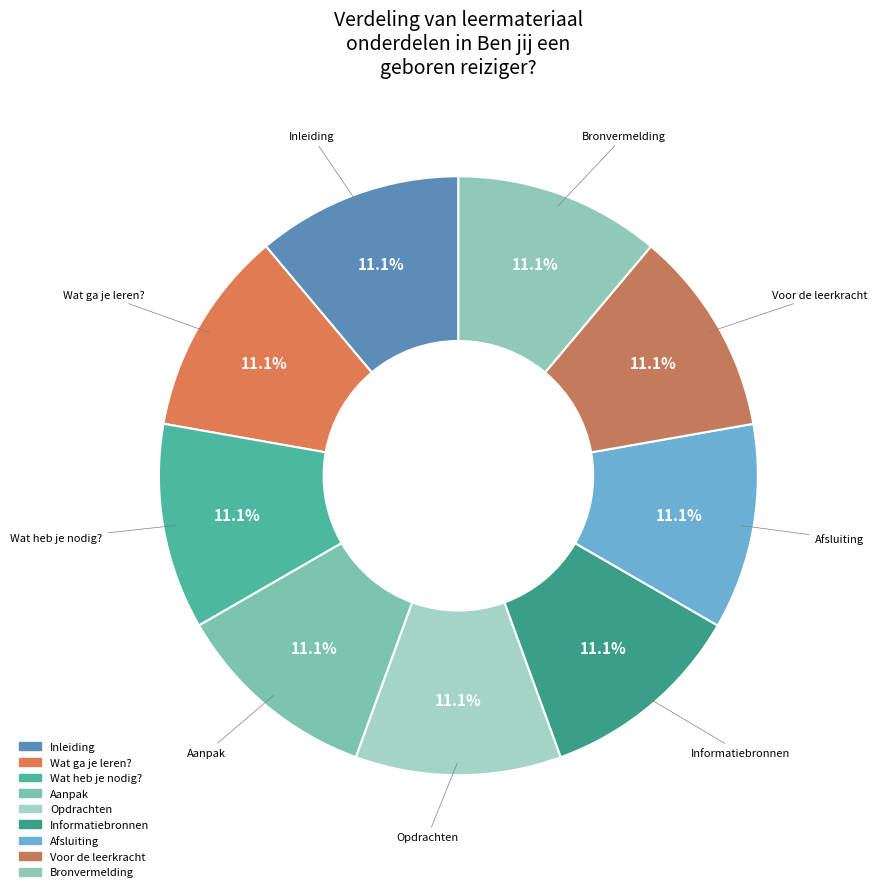

What is the total percentage of Inleiding and Voor de leerkracht?

22.2%